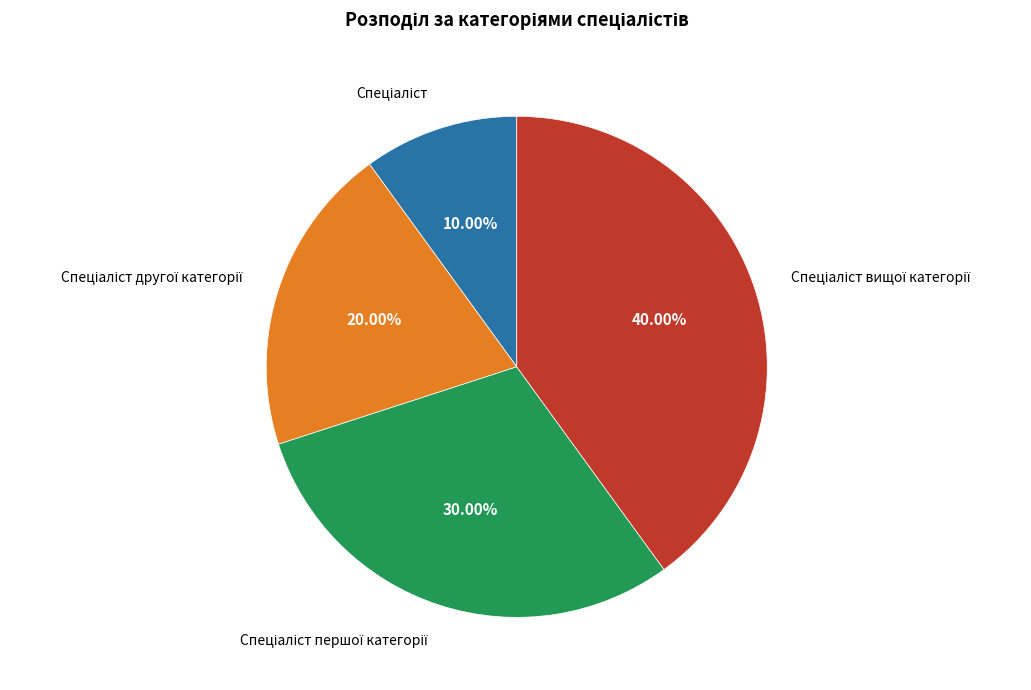

Is there a majority slice in this chart?

No